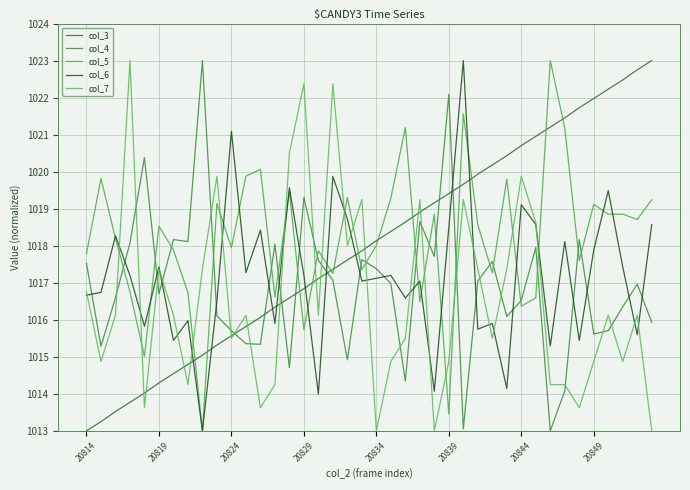

How many lines are shown in the chart?

5